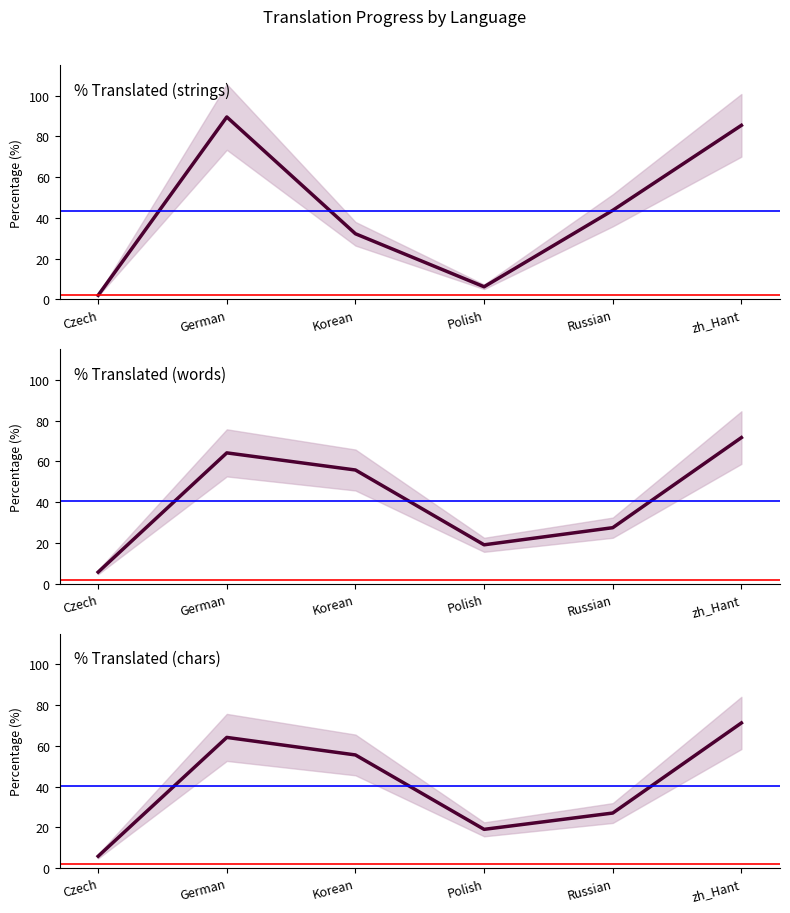

The % Translated (words) series shows 91.4 at German. True or false?

False